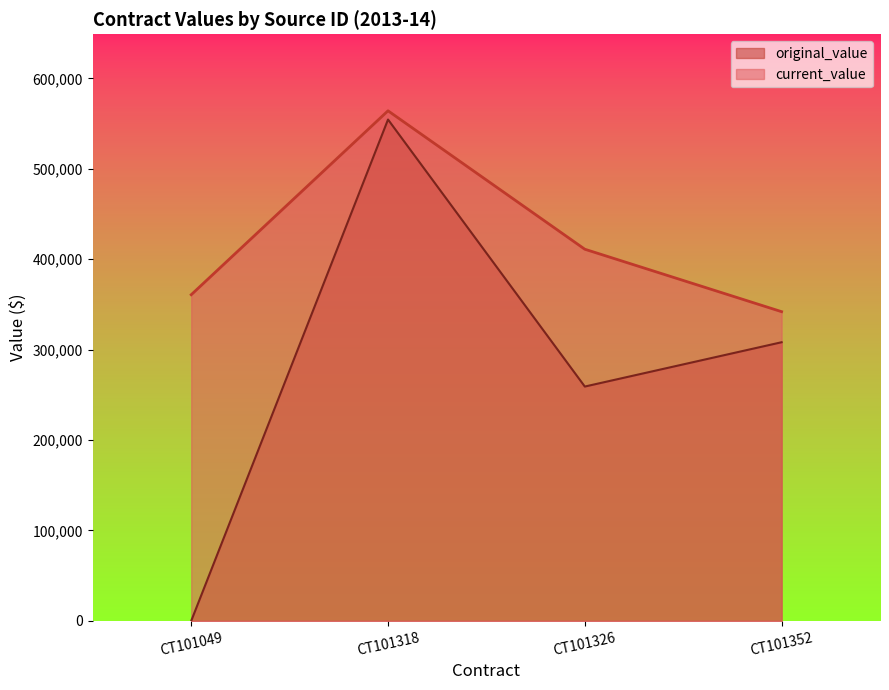

What is the maximum value for current_value?

564238.0